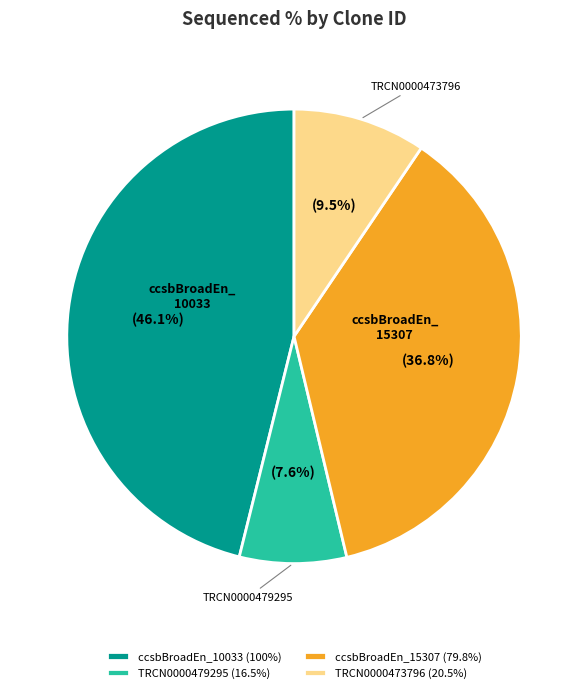

Approximately how many times larger is the value at TRCN0000473796 (20.5%) compared to TRCN0000479295 (16.5%)?

1.2